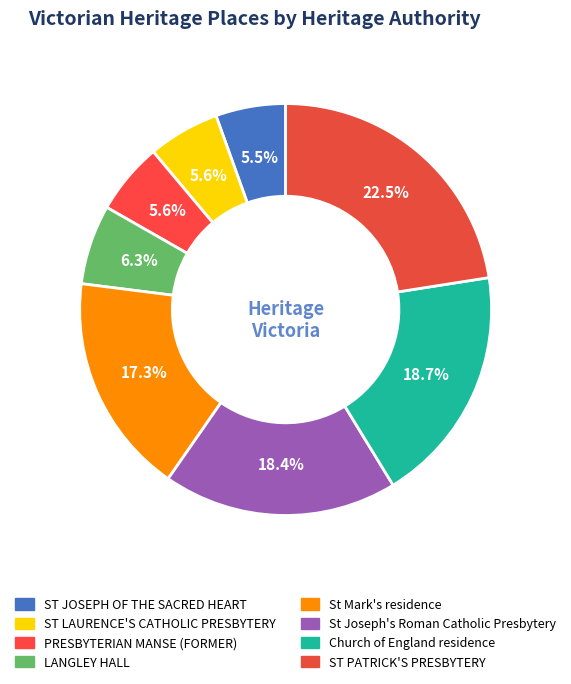

Count the number of slices in the pie.

8